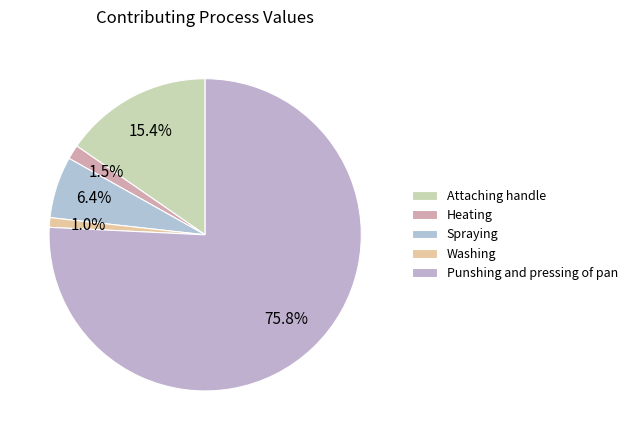

How many segments does this pie chart have?

5